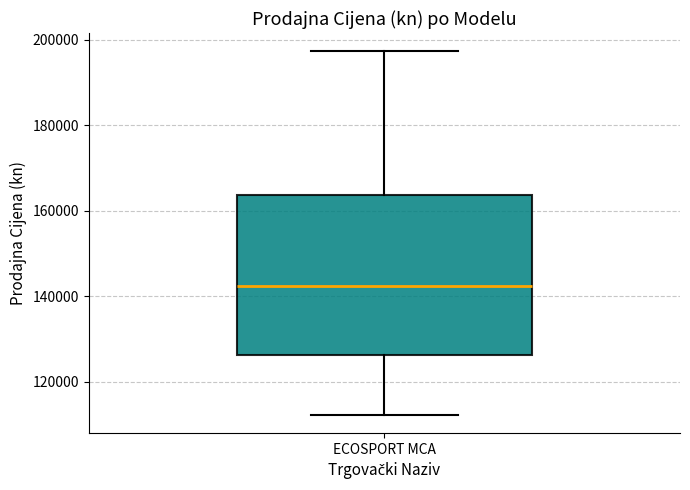

Where is the upper edge of the box for ECOSPORT MCA on the y-axis? The values are not printed on the chart, so give them approximately, as read against the axis.

164000